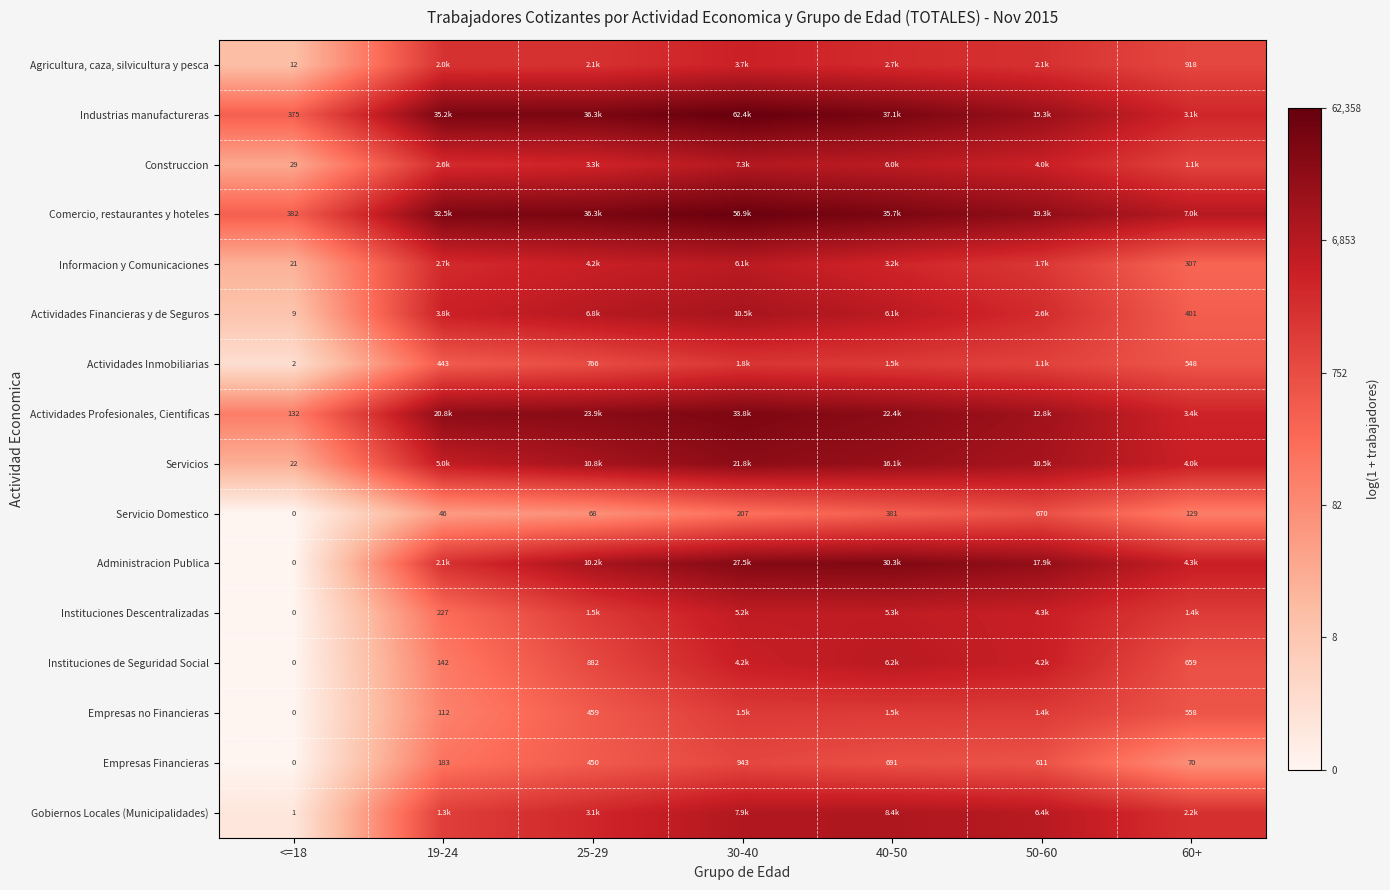

Is the value of Servicio Domestico at 40-50 greater than the value of Agricultura, caza, silvicultura y pesca at <=18?

Yes